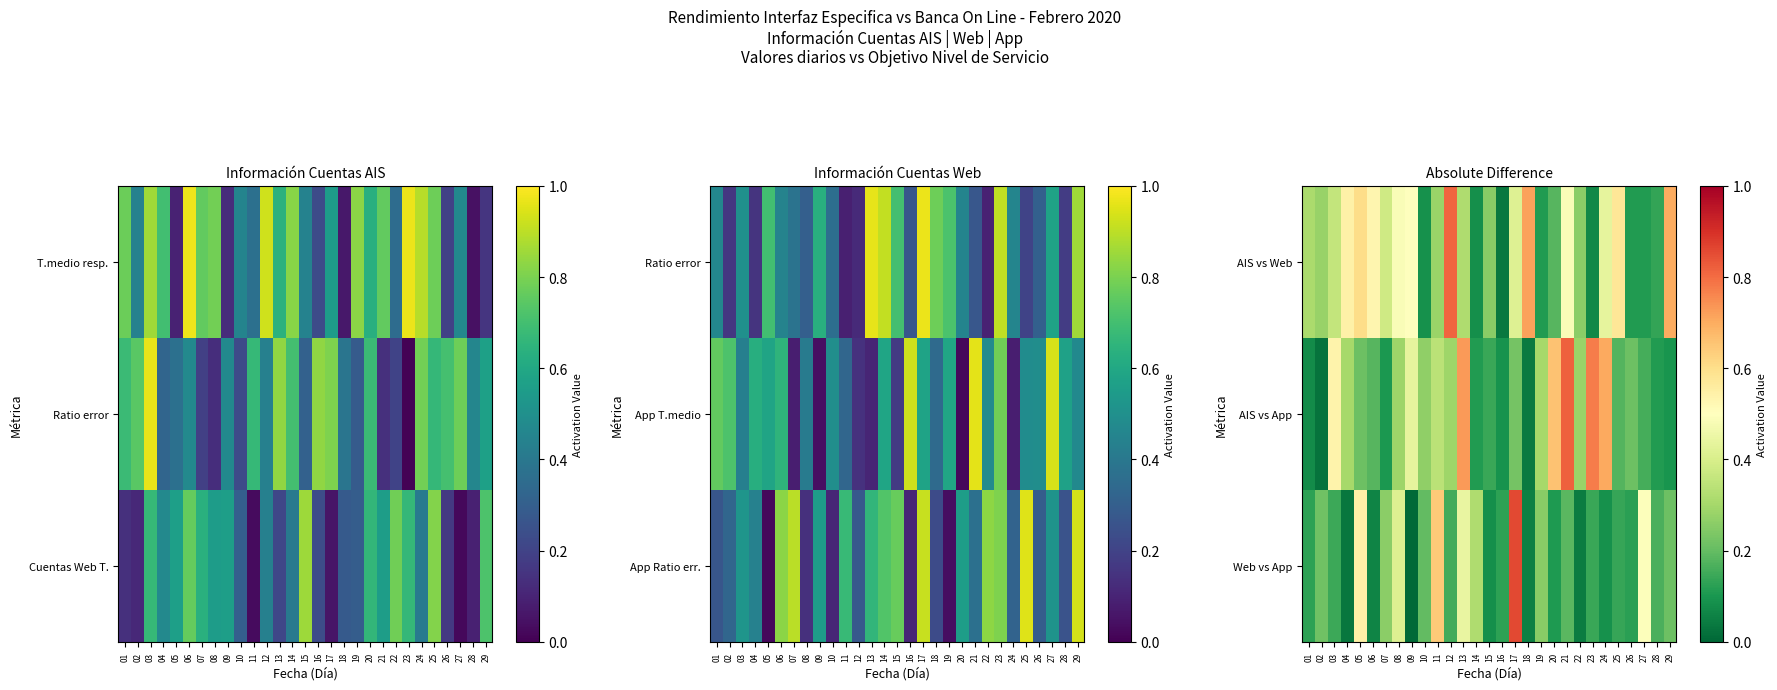

At which category is the sum across all series the highest?

17